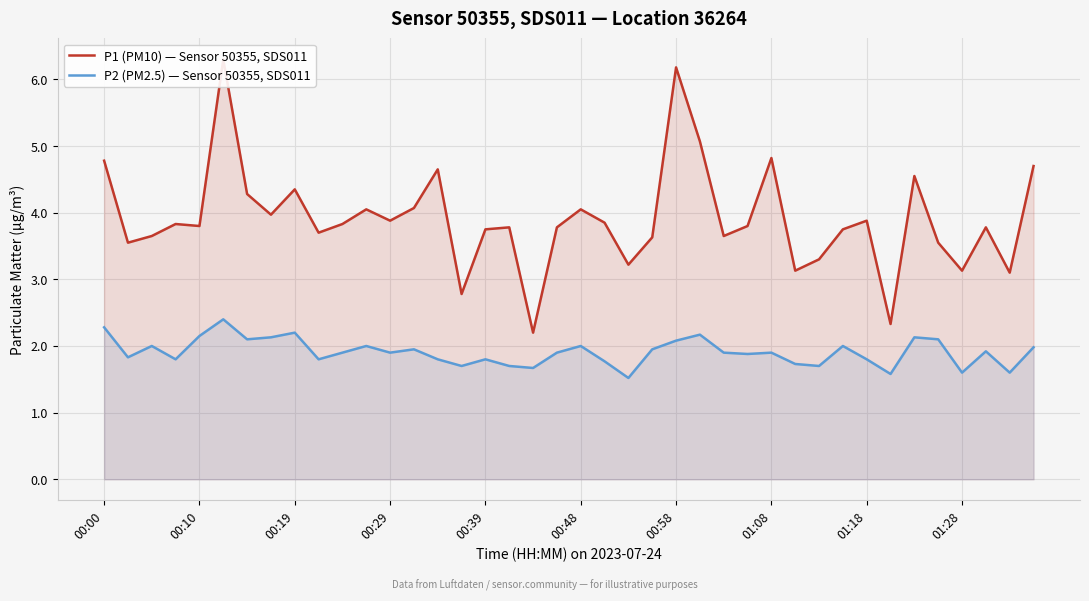

True or false: P2 (PM2.5) — Sensor 50355, SDS011 has a value of 2.3 at 00:00.

True